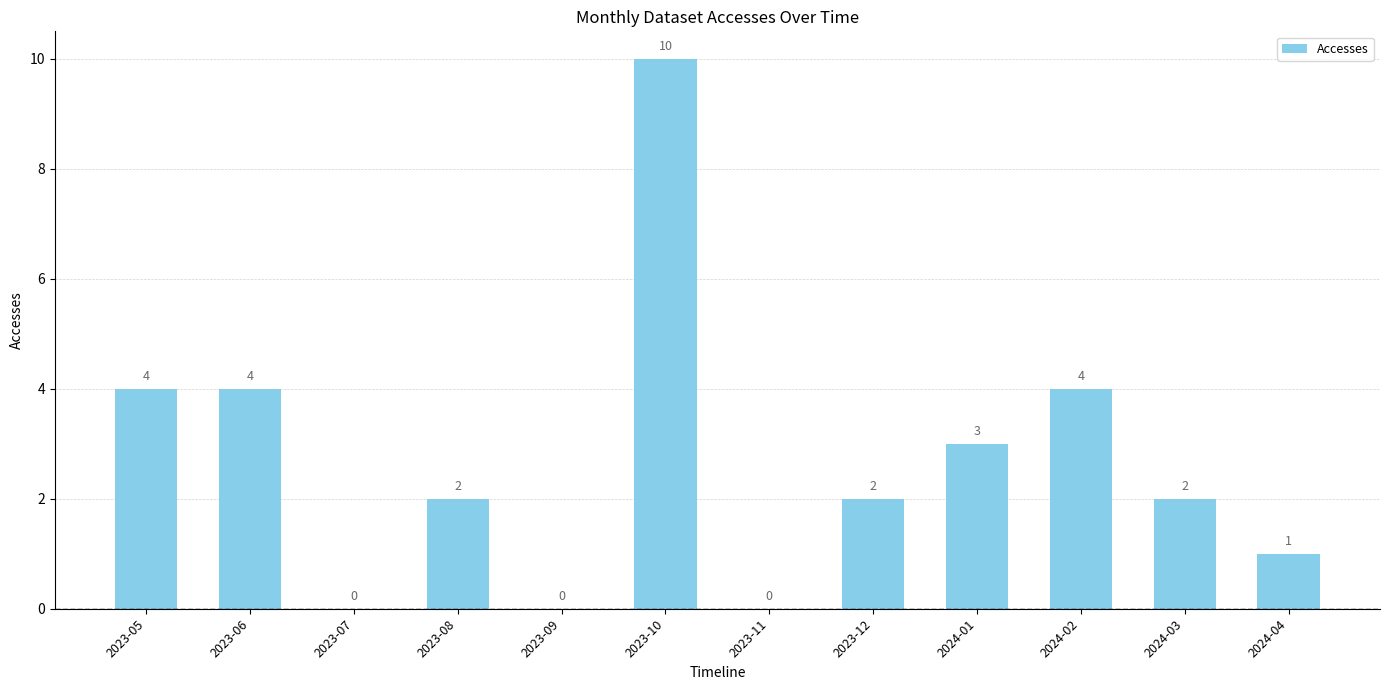

How many values are between 1 and 4?

8